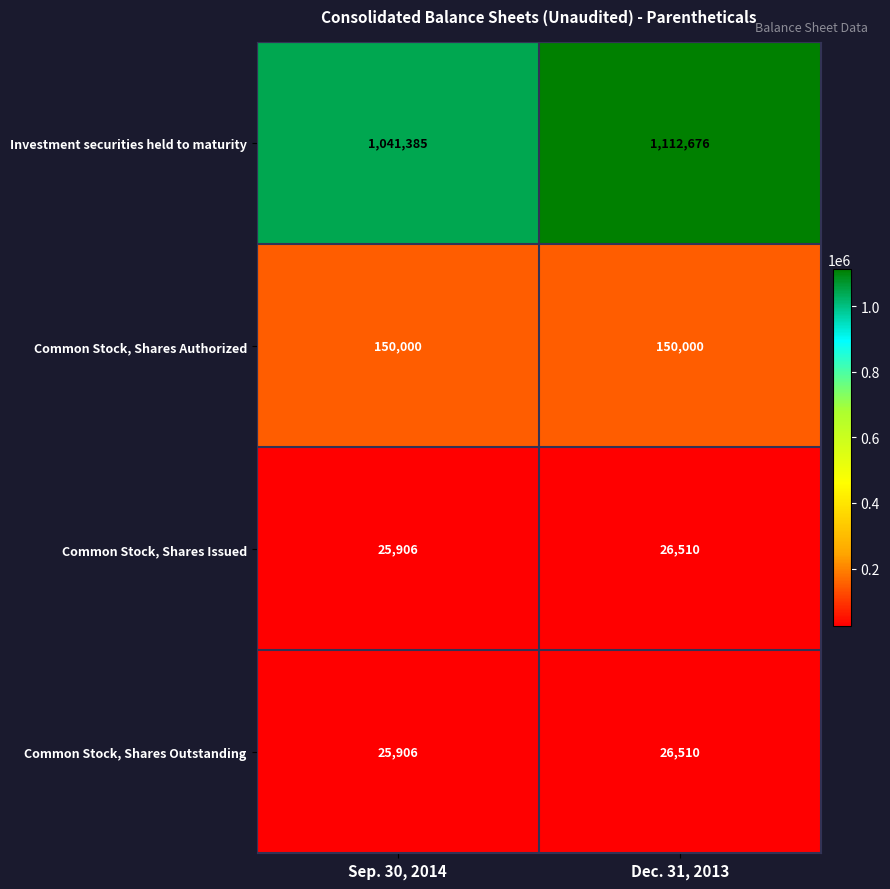

How many distinct data groups are displayed?

4